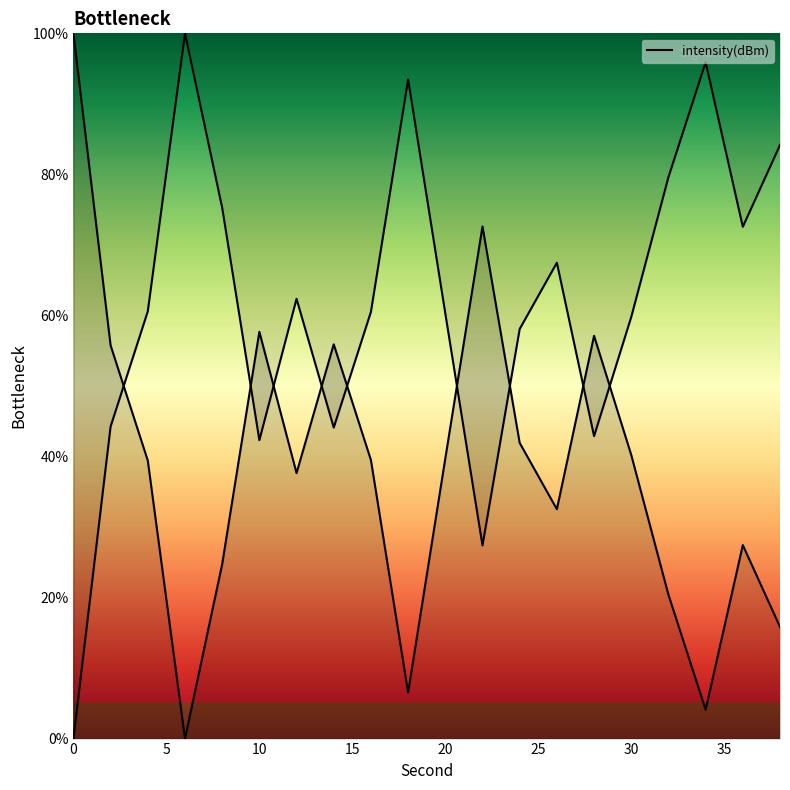

Which has a higher value, 22 or 2?

2